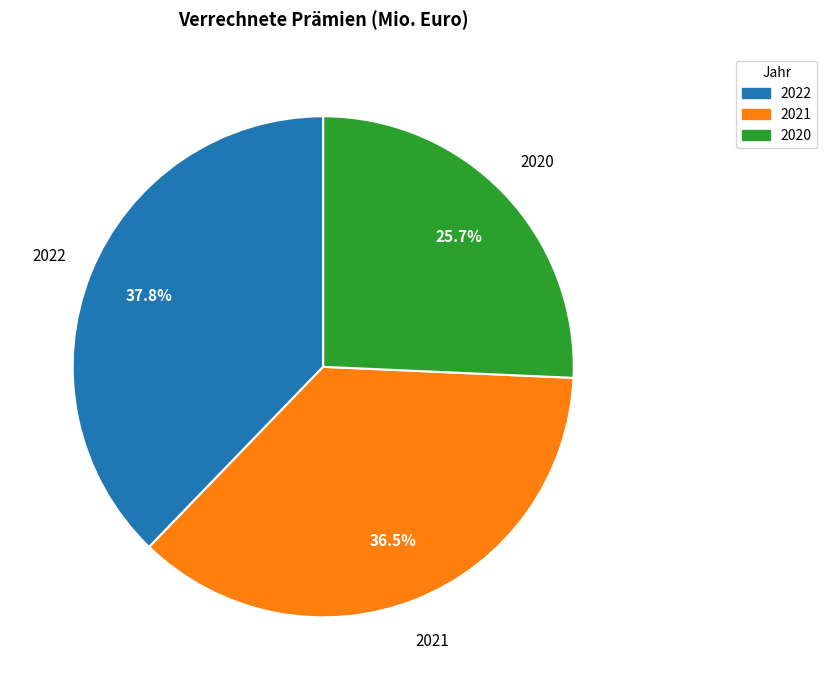

Is 2021 the majority of the pie?

No